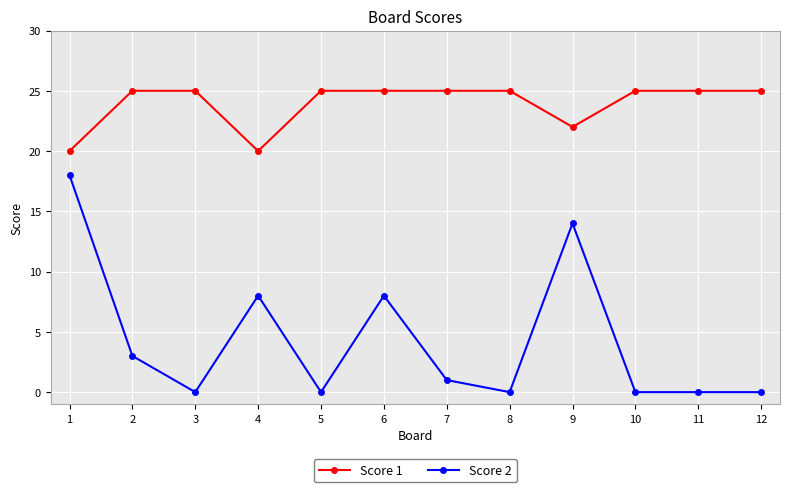

What is the sum of the Score 1 values at 10 and 5?

50